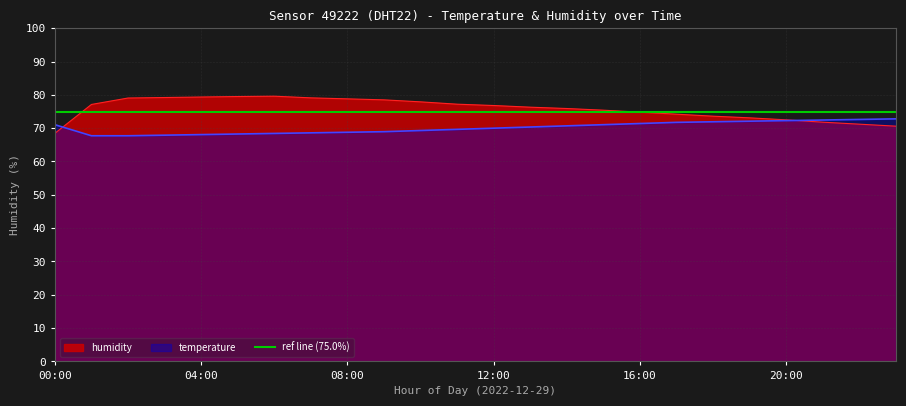

What is the sum of the humidity values at 08:00 and 19:00?

151.9